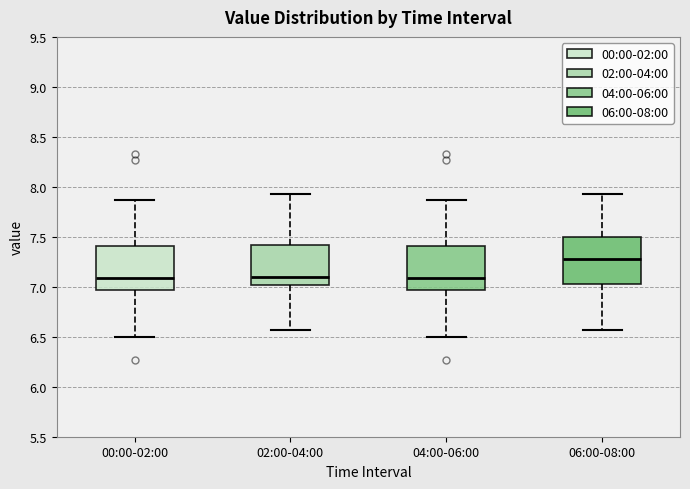

Reading left to right, transcribe this box plot: for each box, give where its median line is, the range the box spans, and where its two whiskers end, as read against the y-axis. The values are not printed on the chart, so give them approximately, as read against the axis.

00:00-02:00: median 7.10, box 6.95 to 7.40, whiskers 6.50 to 7.85
02:00-04:00: median 7.10, box 7.00 to 7.40, whiskers 6.55 to 7.95
04:00-06:00: median 7.10, box 6.95 to 7.40, whiskers 6.50 to 7.85
06:00-08:00: median 7.30, box 7.05 to 7.50, whiskers 6.55 to 7.95